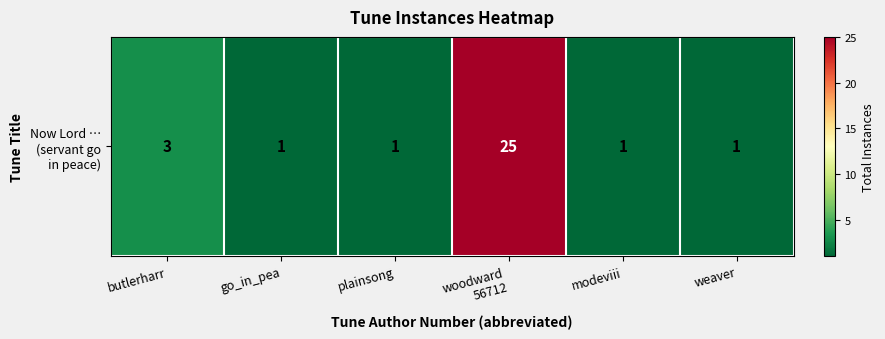

List the labels in order of value, smallest first.

go_in_pea, plainsong, modeviii, weaver, butlerharr, woodward
56712